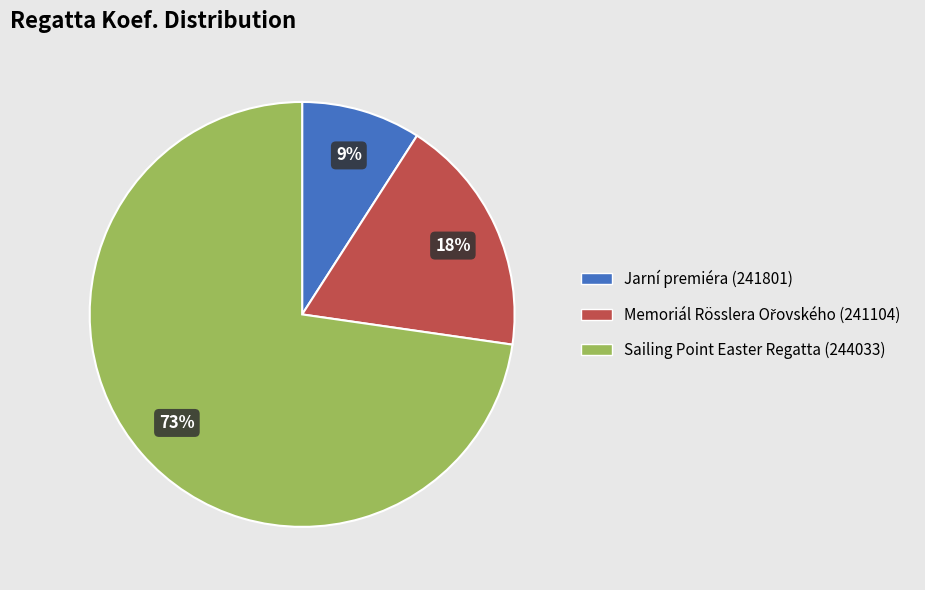

Do Jarní premiéra (241801) and Sailing Point Easter Regatta (244033) together represent more than half of the pie?

Yes